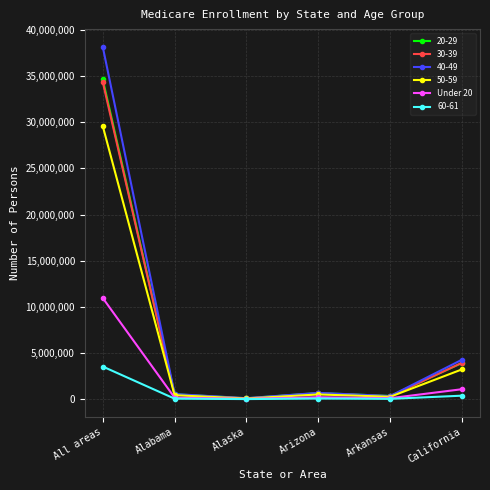

How many lines are shown in the chart?

6